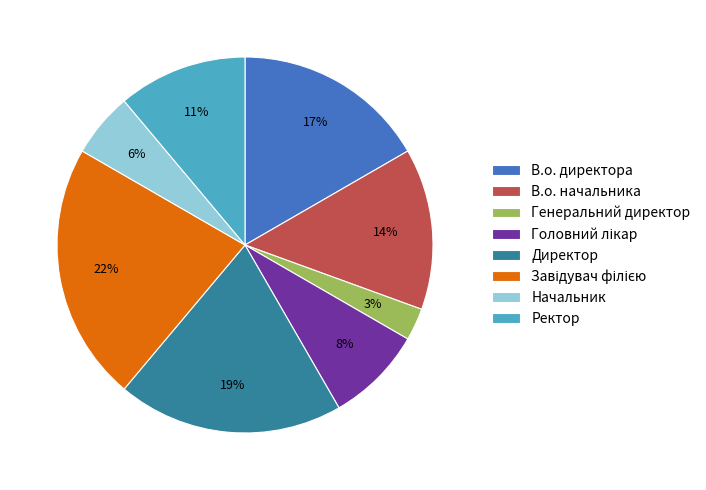

Count the number of slices in the pie.

8